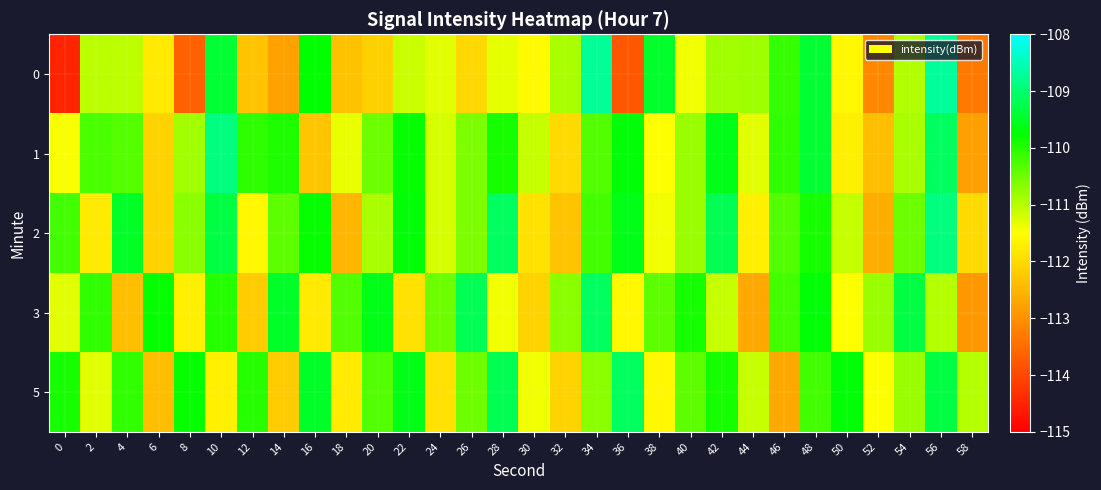

At 54, list the series in order from smallest to largest.

0, 1, 5, 2, 3